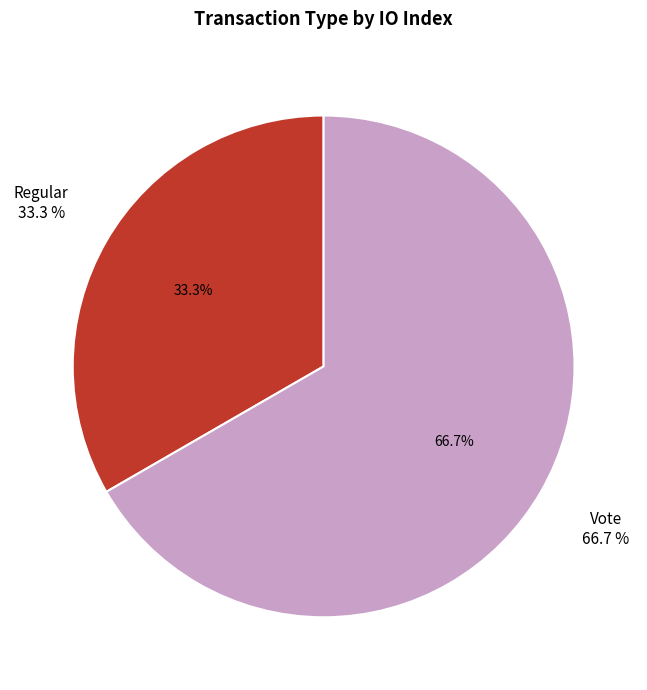

Which slice is the largest?

Vote